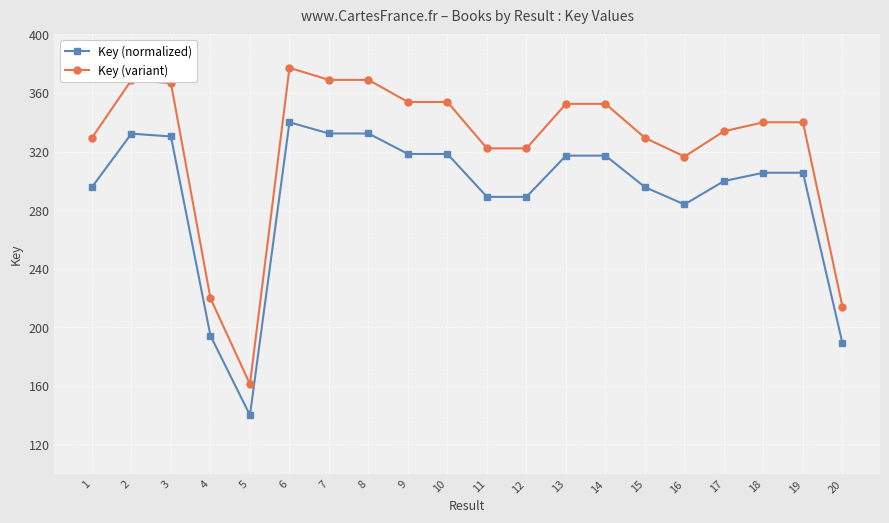

List the series in order of their peak value, lowest first.

Key (normalized), Key (variant)